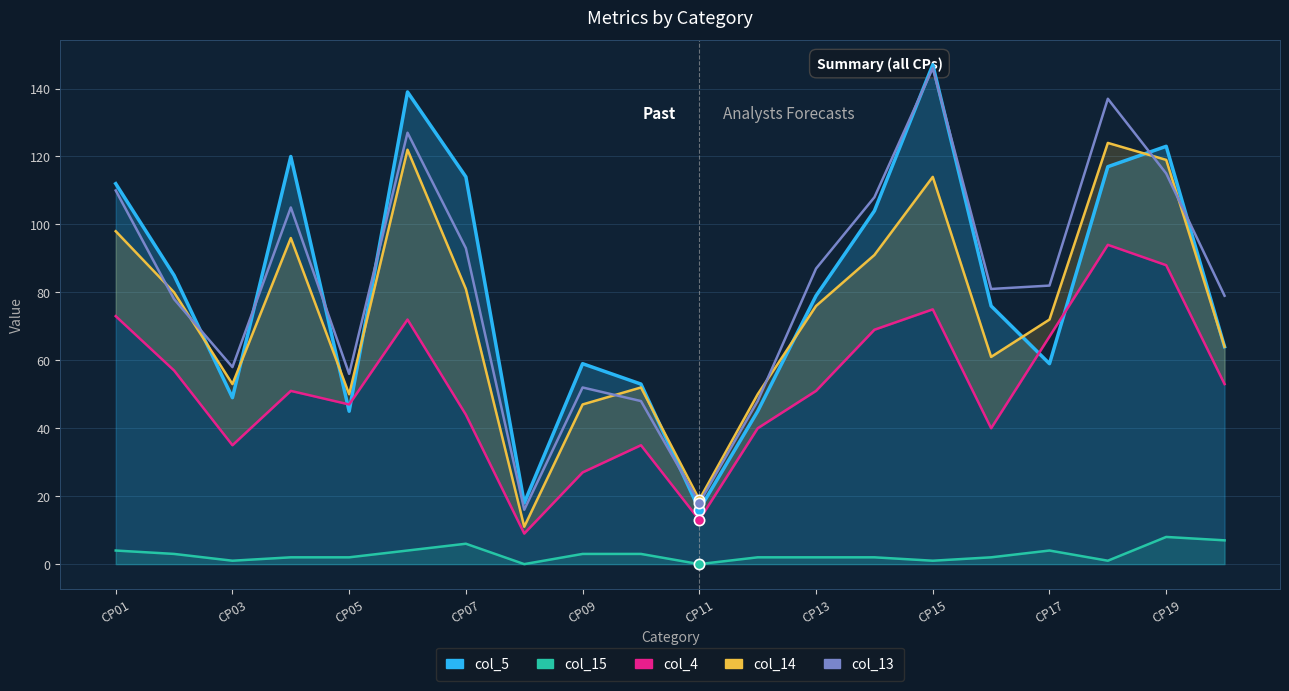

Which series contains the highest Y value?

col_5